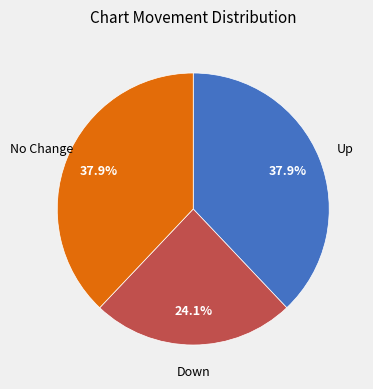

To the nearest percent, what is the difference between the largest and smallest slice percentages?

14%